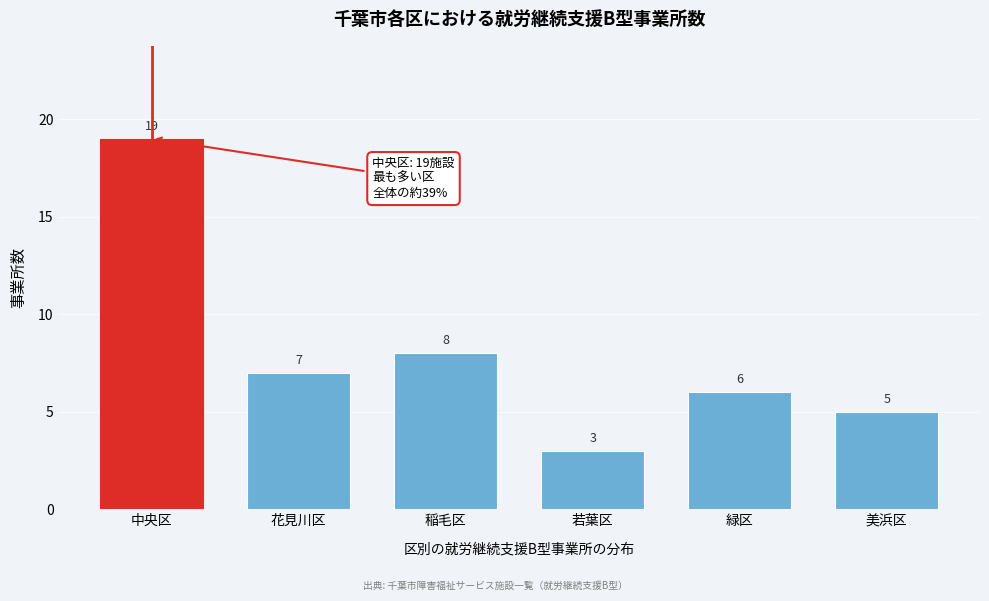

Reading right to left, list all the values displayed in this chart.

美浜区=5	緑区=6	若葉区=3	稲毛区=8	花見川区=7	中央区=19